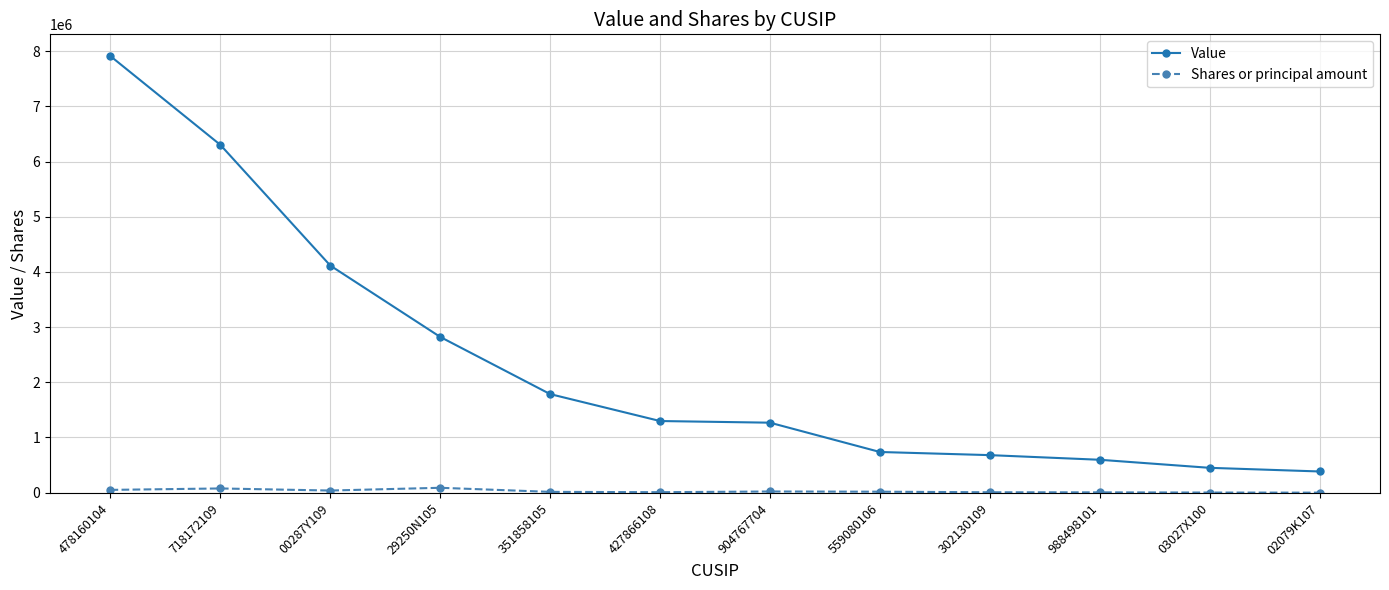

How many distinct data groups are displayed?

2